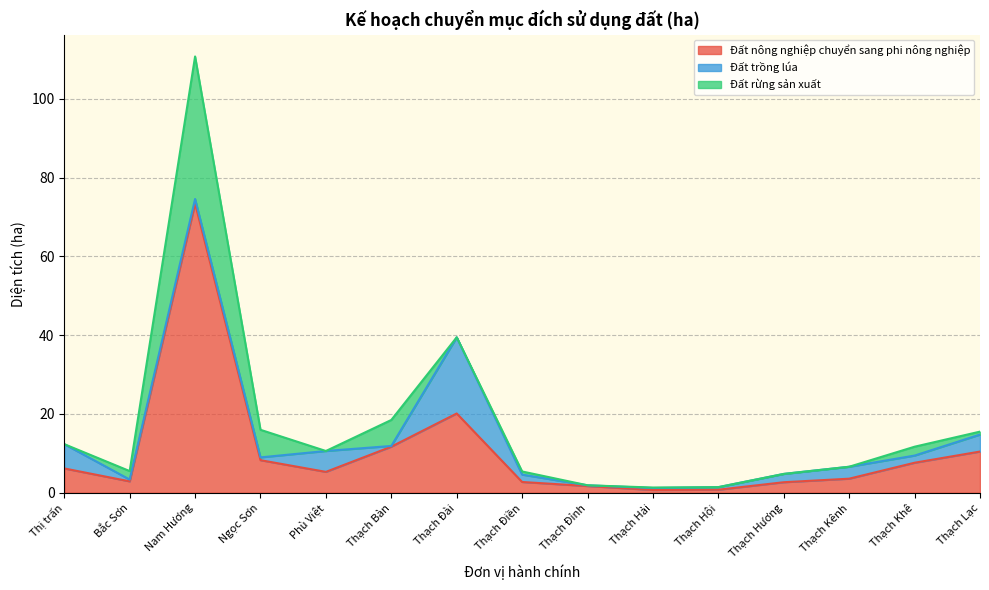

Where do Đất trồng lúa and Đất rừng sản xuất first cross each other?

Thị trấn and Bắc Sơn